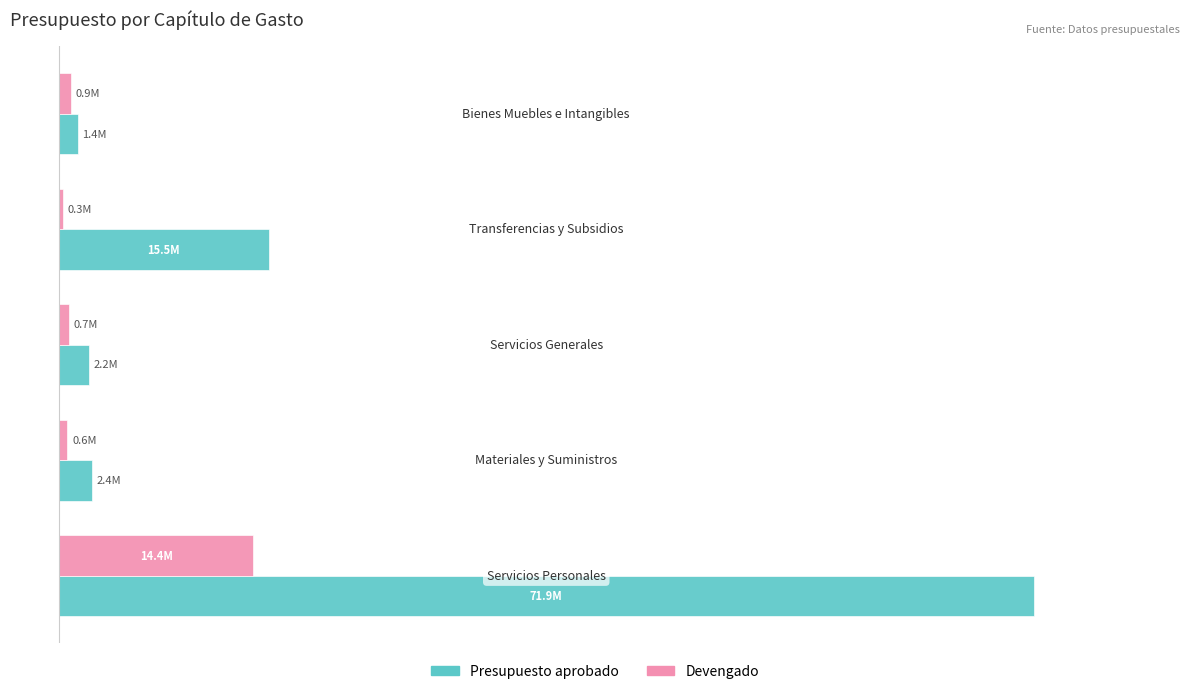

Rank the series by their average value, from lowest to highest.

Devengado, Presupuesto aprobado